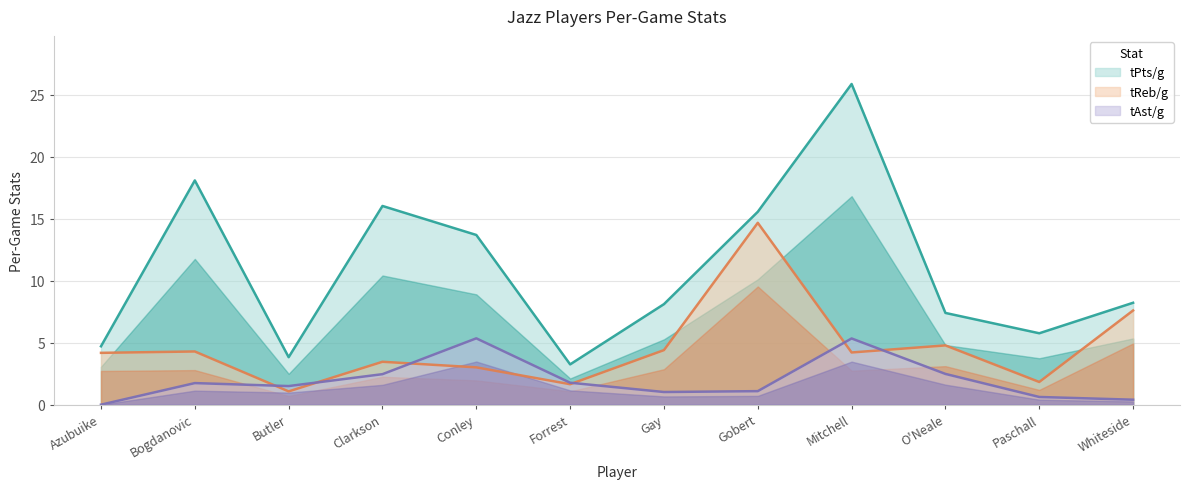

What is the sum of all tReb/g values?

55.1